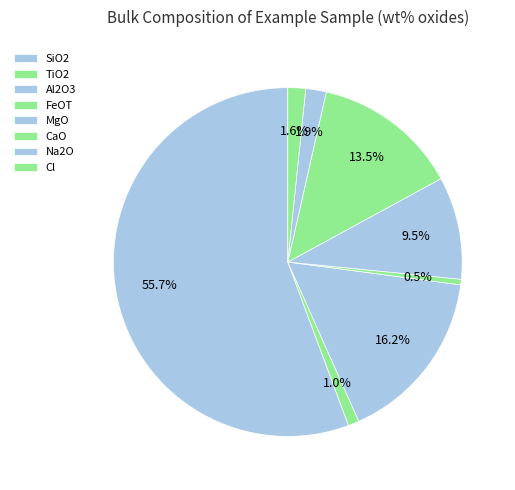

To the nearest percent, what is the combined percentage of Na2O and SiO2?

58%